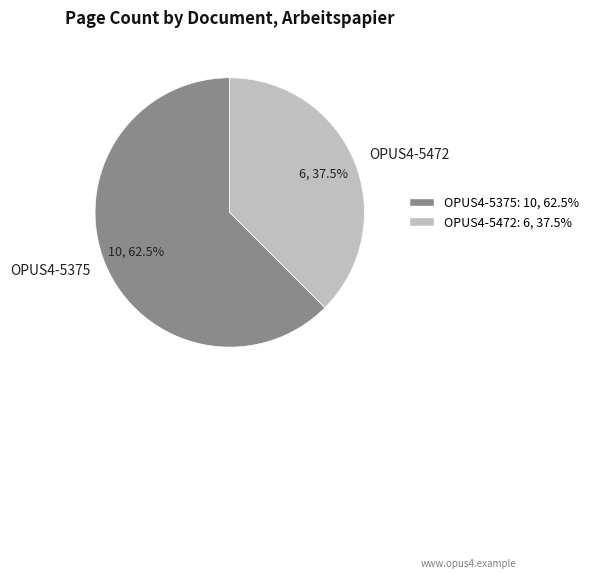

What portion of the pie excludes OPUS4-5375?

37.5%